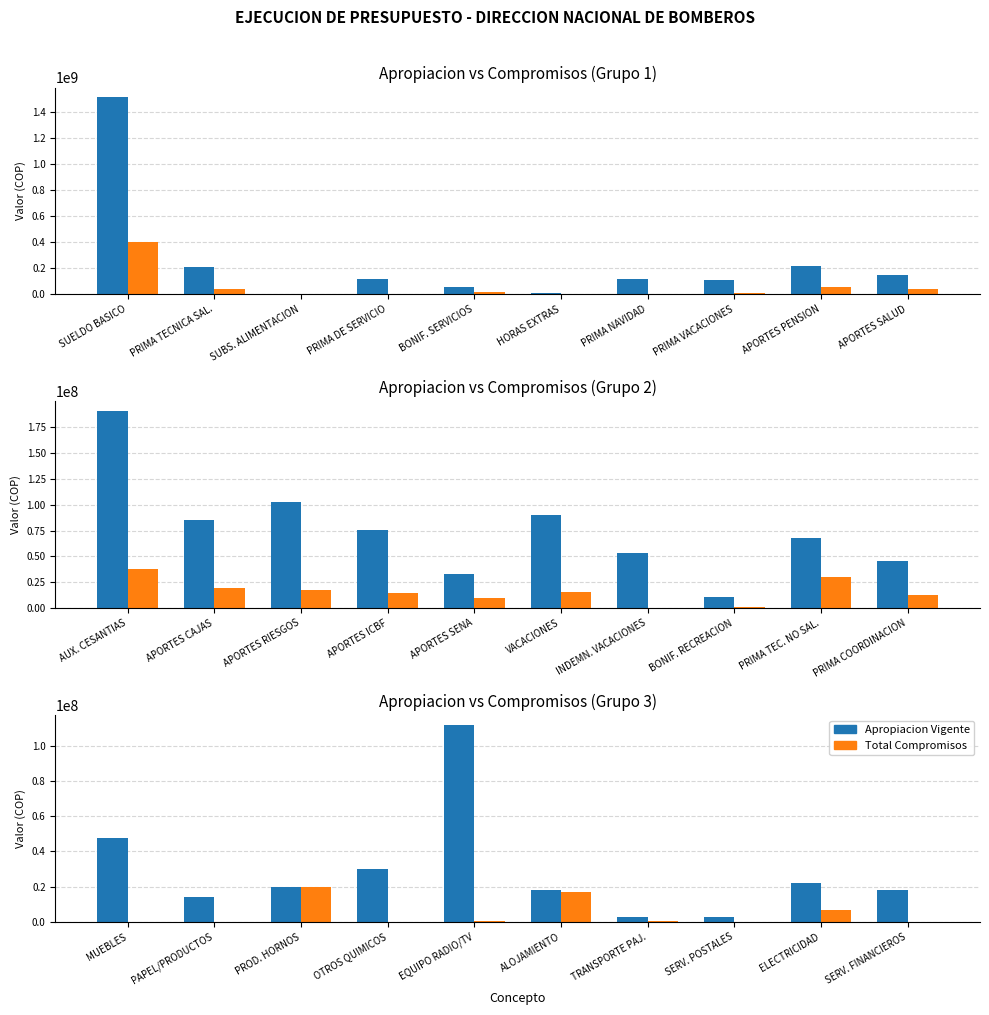

What is the value of the Total Compromisos bar at the 9th from the left?

6569050